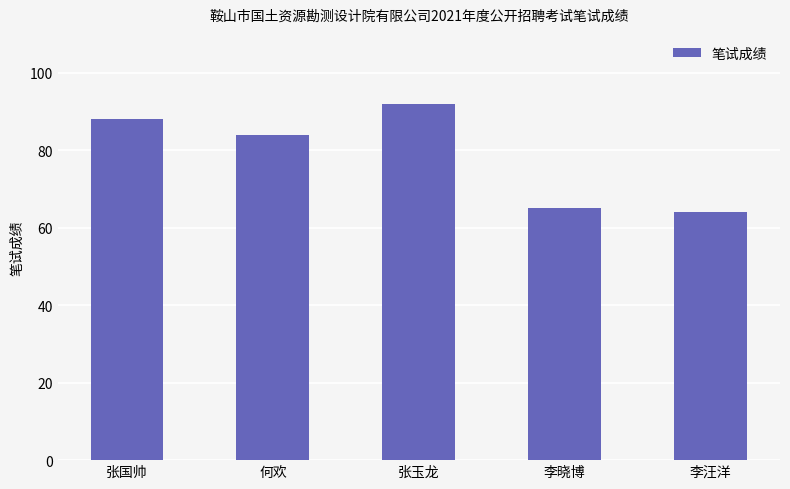

How many distinct data groups are displayed?

1